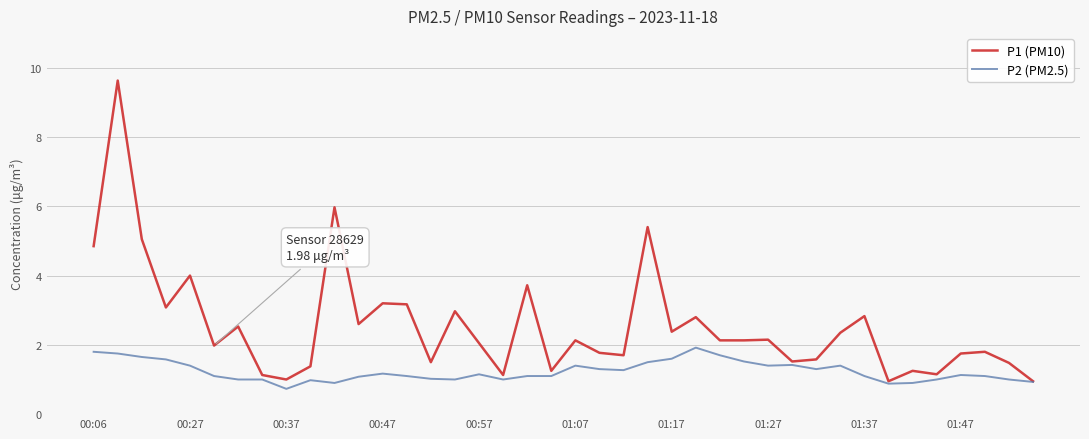

Rank the series by their maximum value, from lowest to highest.

P2 (PM2.5), P1 (PM10)